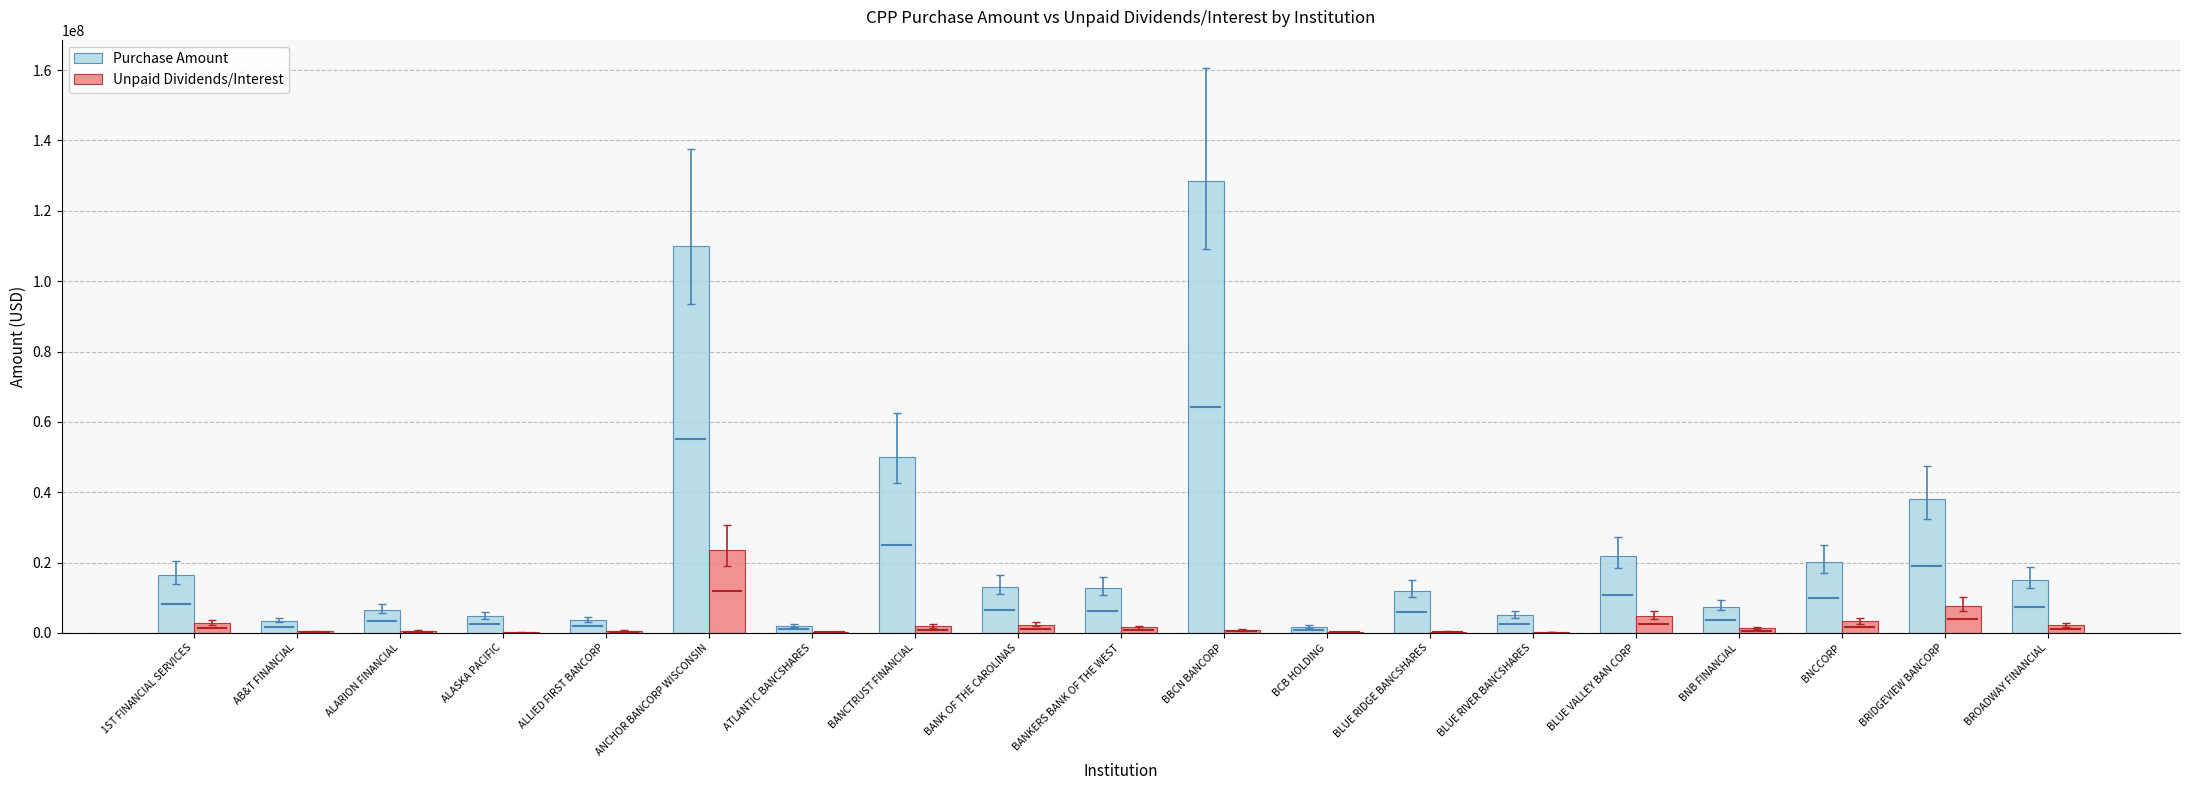

Does the chart contain stacked bars?

No